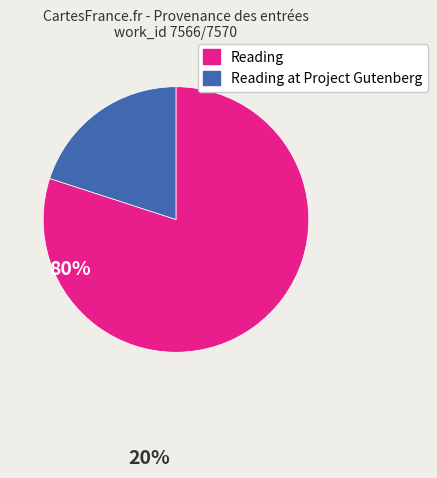

Is there any slice that represents more than half of the pie?

Yes